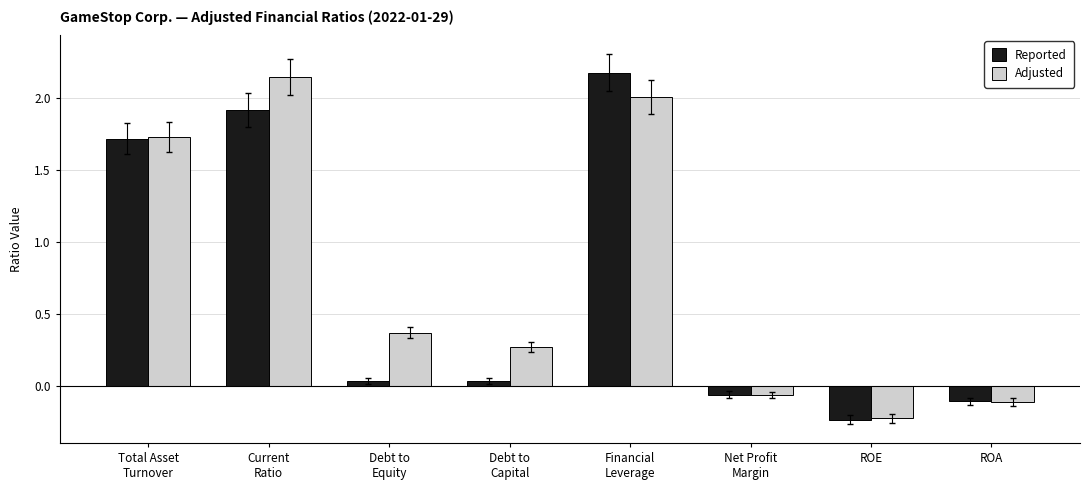

What is the highest value of the Reported series?

2.2